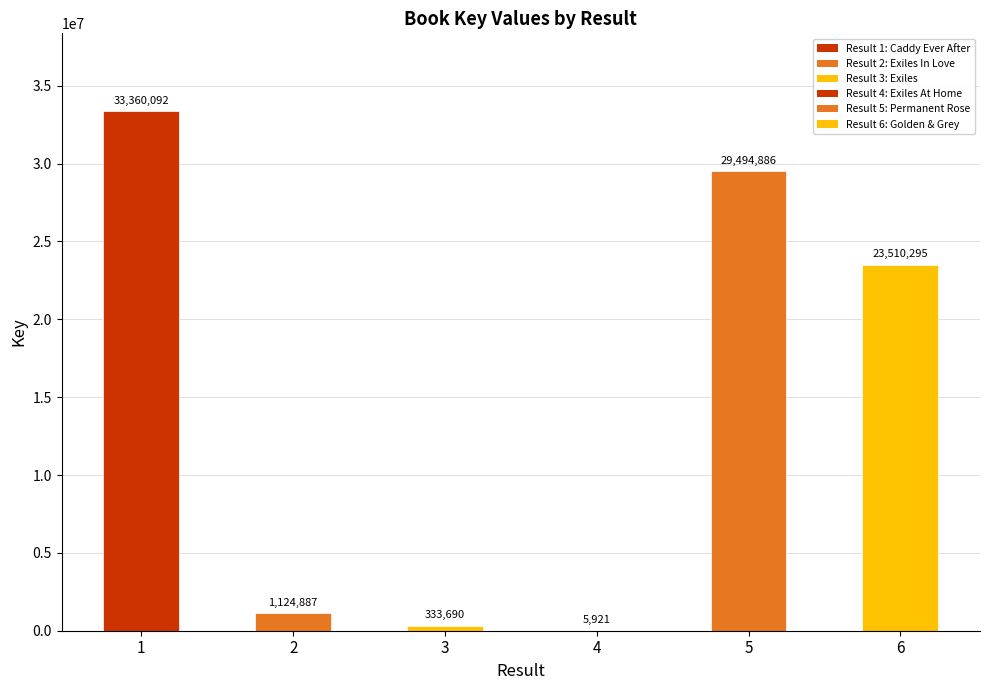

Reading left to right, transcribe all the data shown in this chart.

33360092	1124887	333690	5921	29494886	23510295